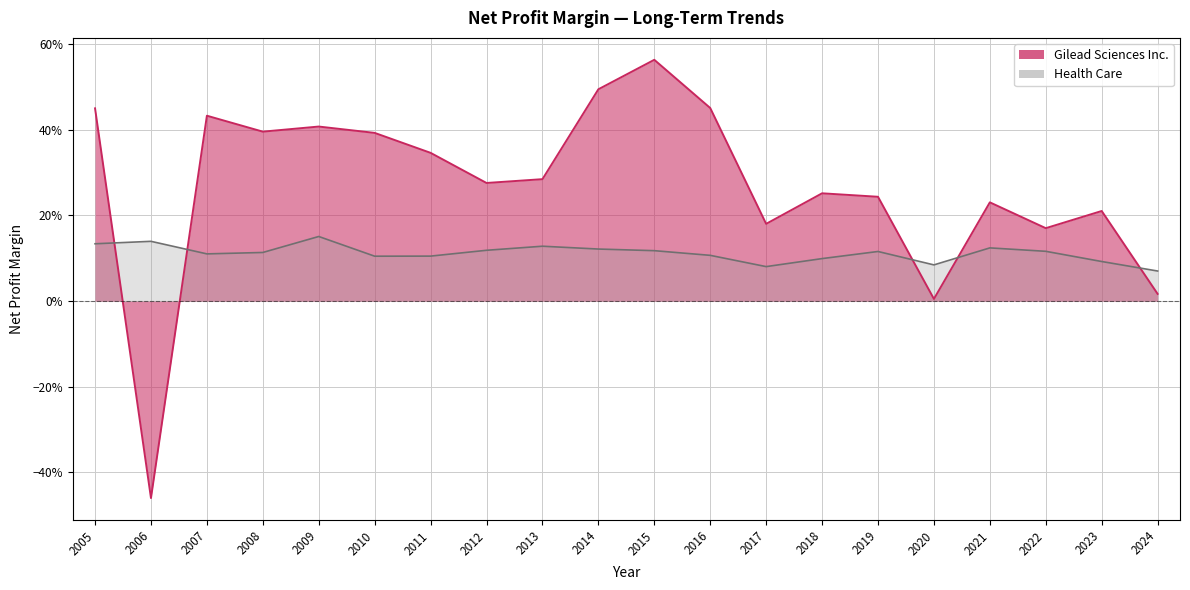

True or false: Gilead Sciences Inc. has a value of 0.2 at 2005.

False